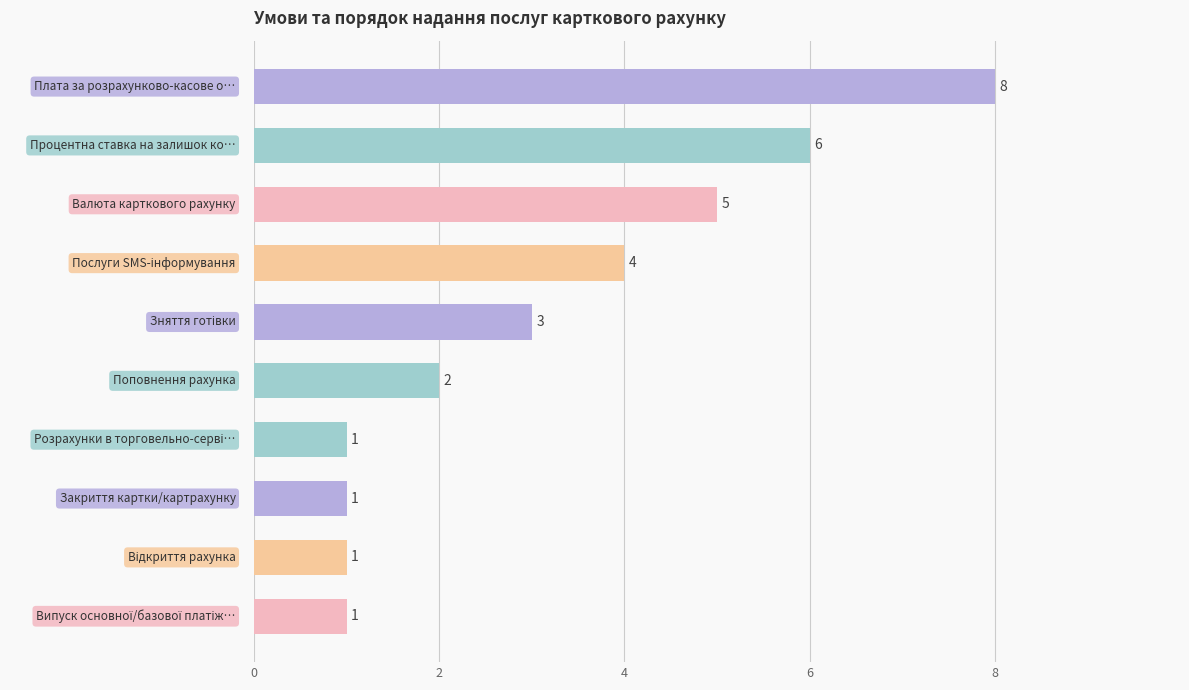

Count the values in the range 1 to 5.

8